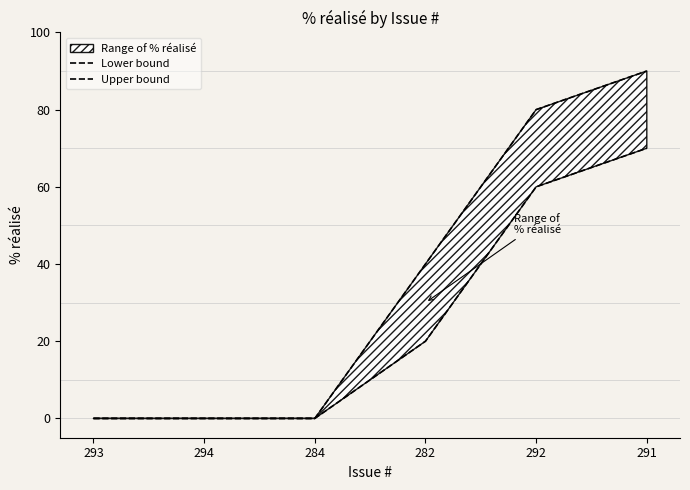

How many Lower bound values are between 0 and 60?

5